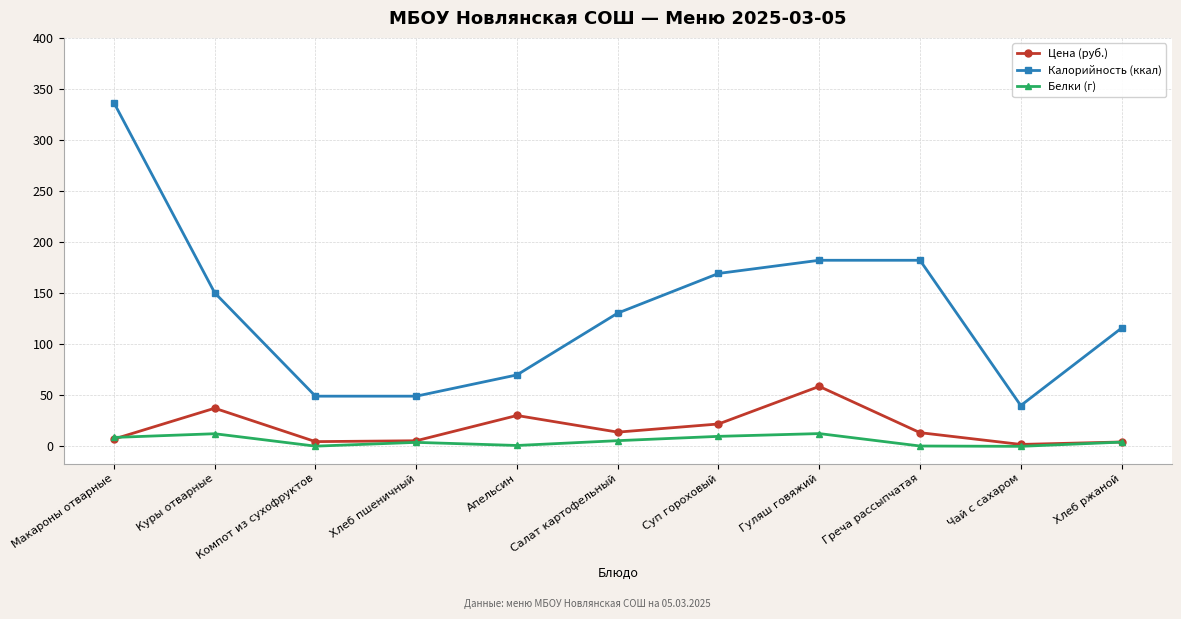

The value of Калорийность (ккал) at Греча рассыпчатая is 182.2. True or false?

True